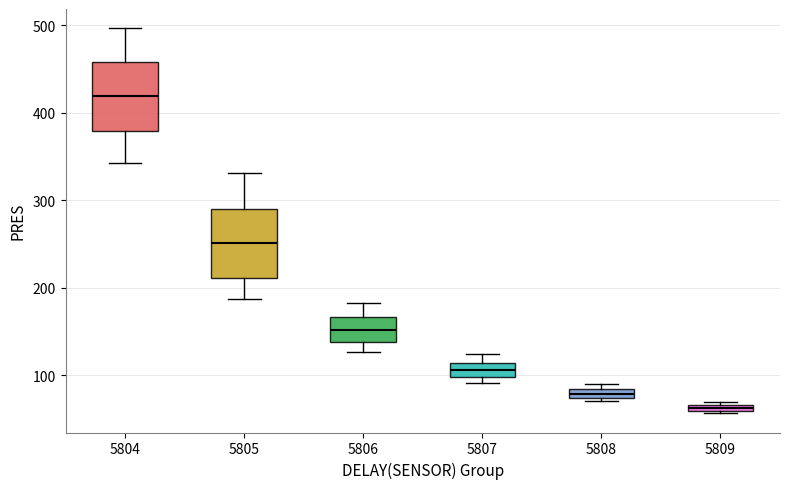

Which box has the lowest median line?

5809